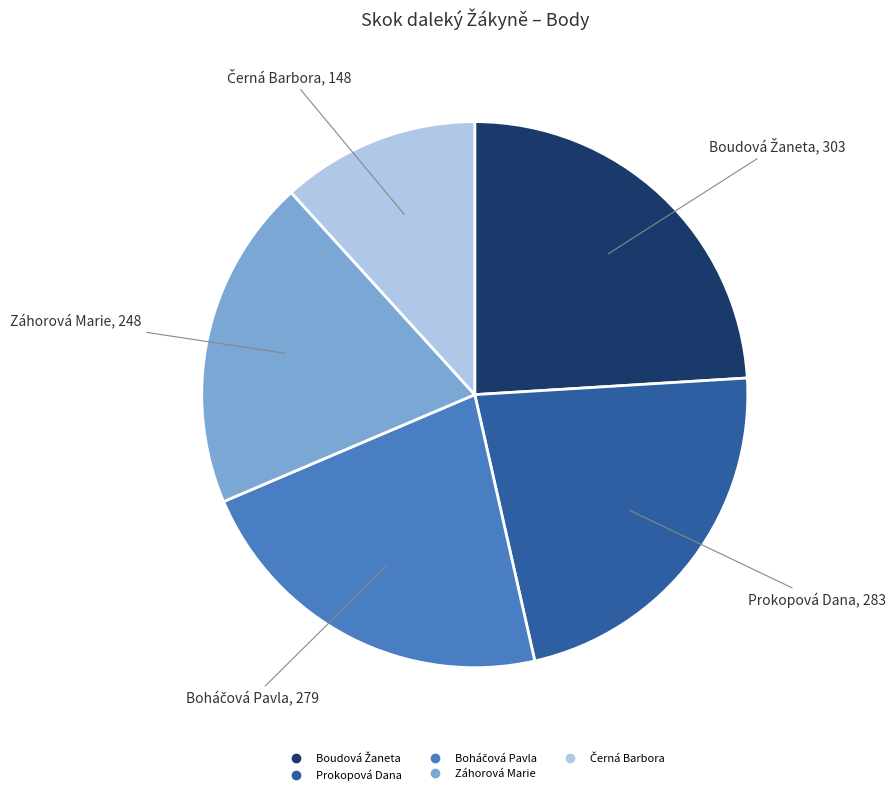

Count the number of slices in the pie.

5